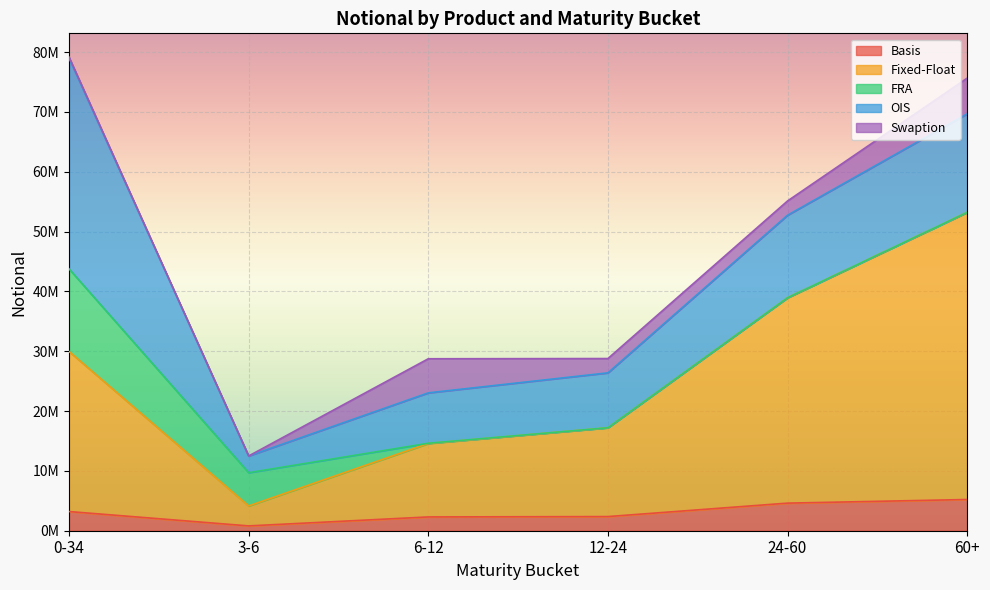

What is the difference between the FRA values at 6-12 and 3-6?

5522204